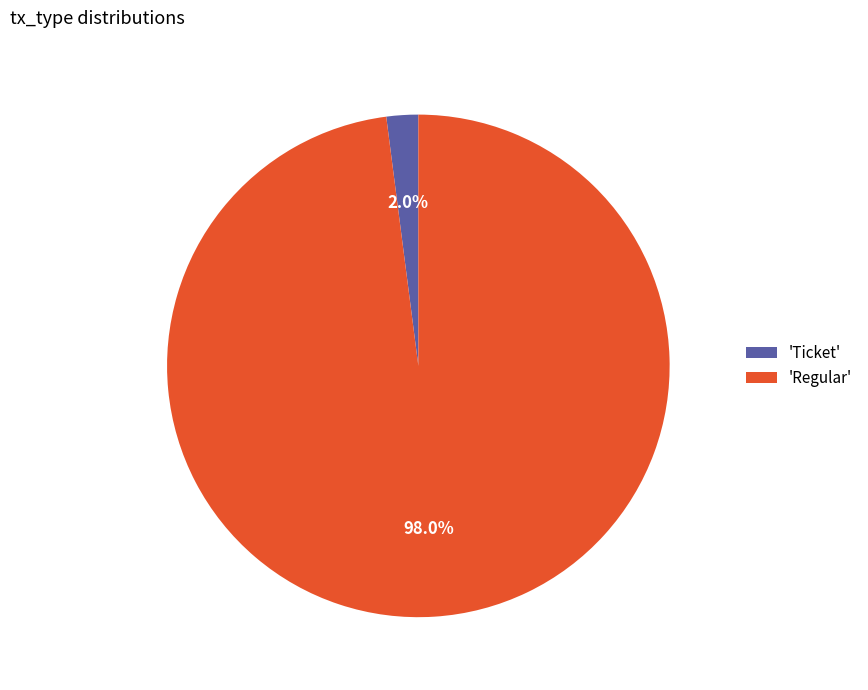

To the nearest percent, what is the average slice percentage?

50%